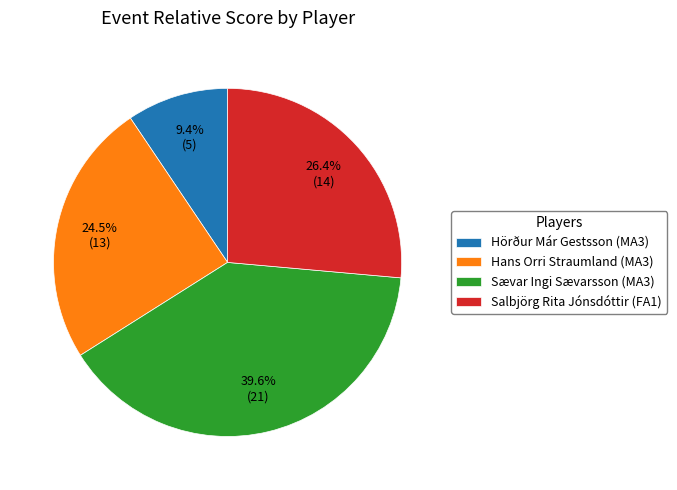

Rank the categories by value from highest to lowest.

Sævar Ingi Sævarsson (MA3), Salbjörg Rita Jónsdóttir (FA1), Hans Orri Straumland (MA3), Hörður Már Gestsson (MA3)